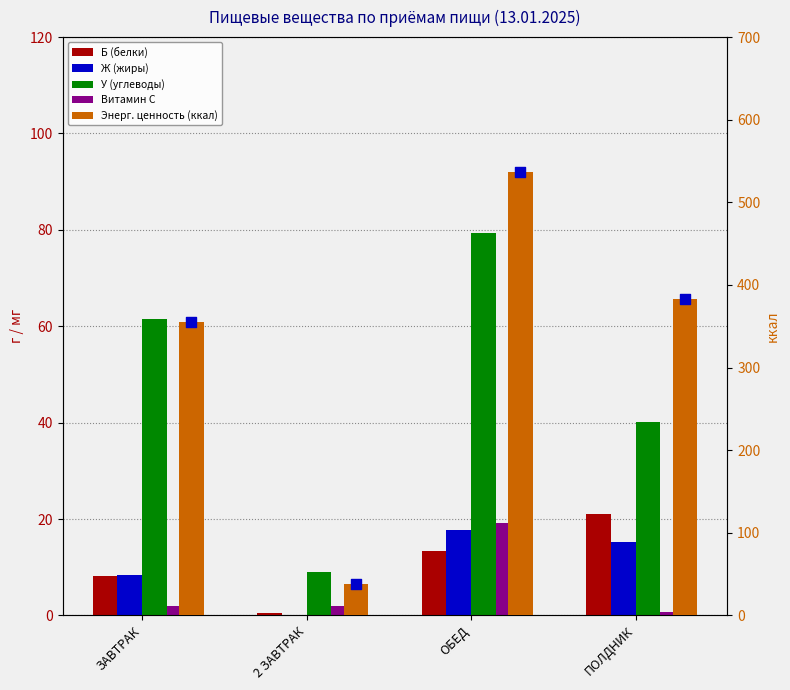

Which series reaches the minimum Y coordinate?

Ж (жиры)